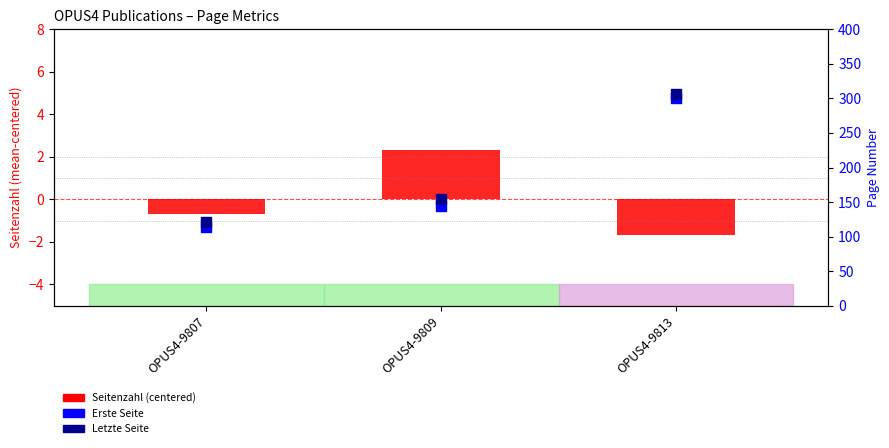

What are all the series names shown in the legend?

Seitenzahl (centered), Erste Seite, Letzte Seite